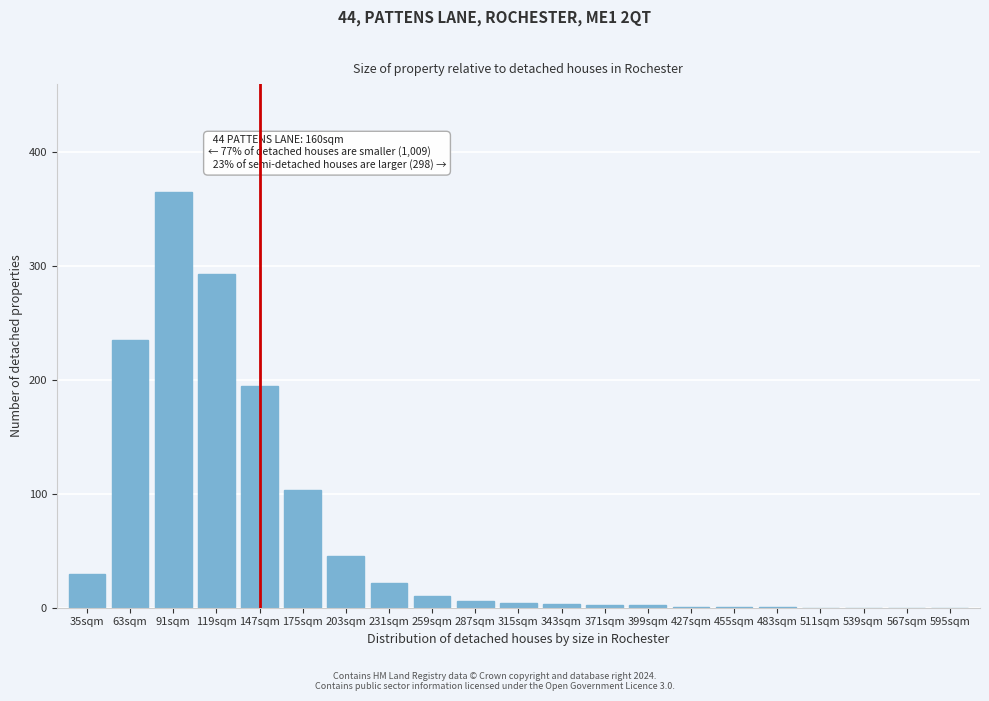

What is the sum of all values?

1318